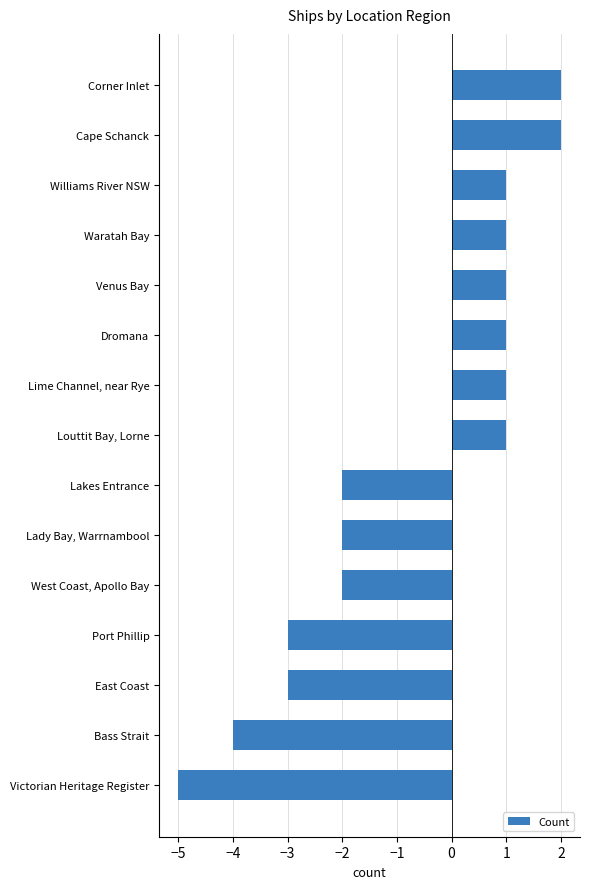

What value does the data have at East Coast?

-3